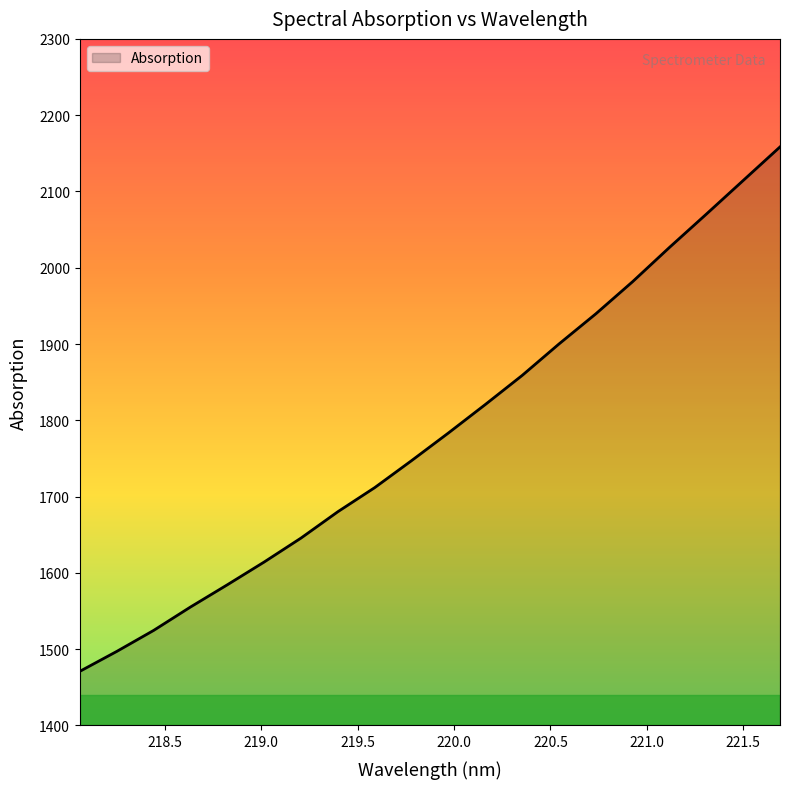

What is the smallest value displayed?

1471.0